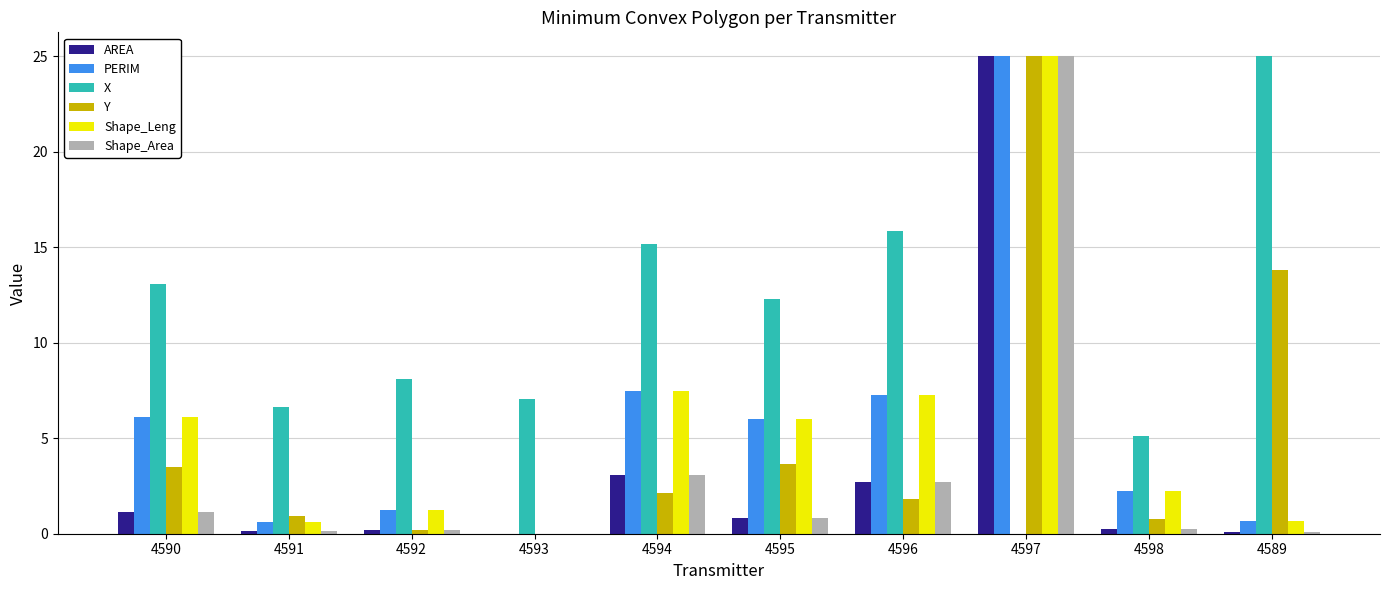

Which series changed the most between 4590 and 4589?

X